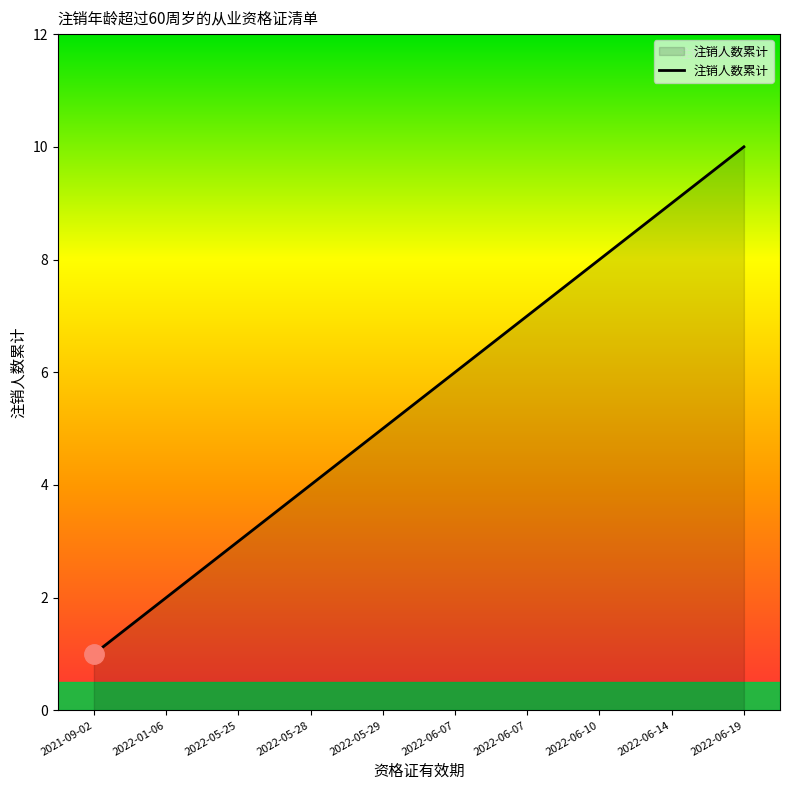

What is the smallest value displayed?

1